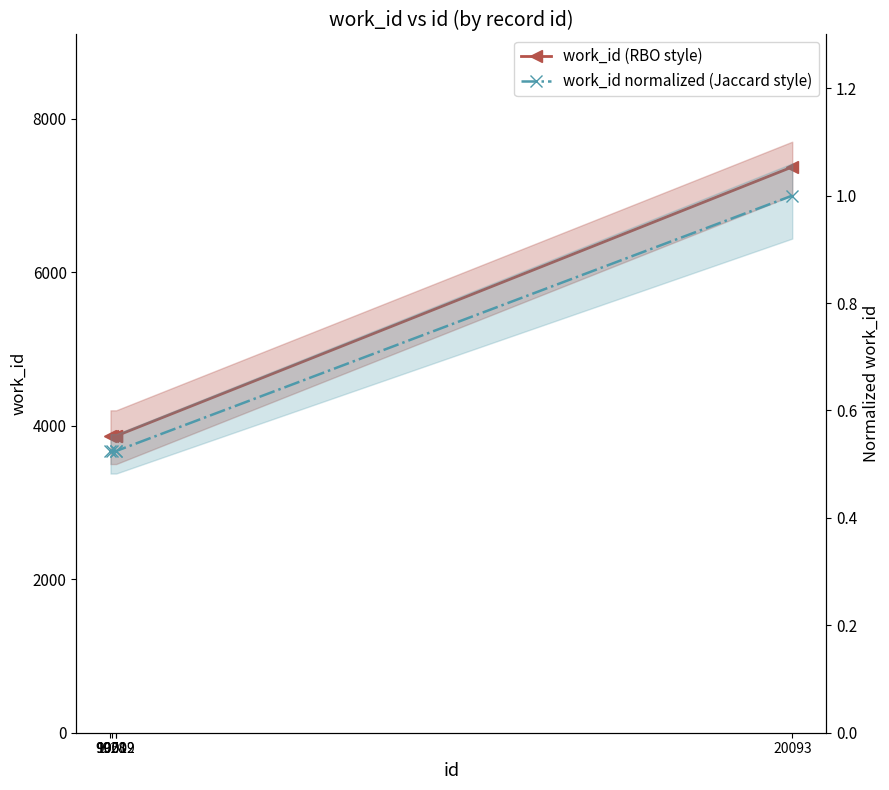

Rank the series by their average value, from lowest to highest.

work_id normalized (Jaccard style), work_id (RBO style)